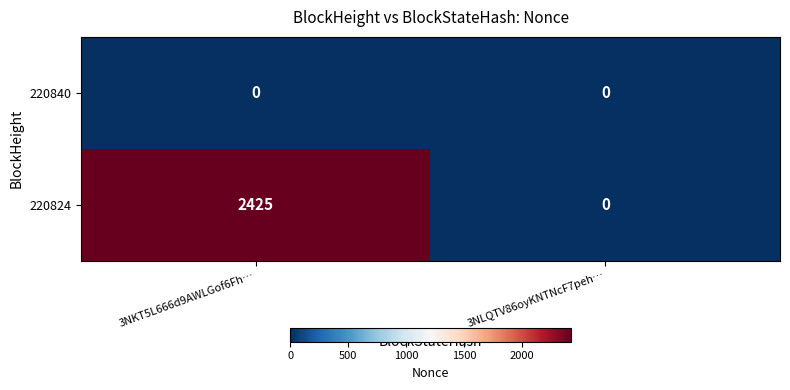

Reading right to left, list all the values displayed in this chart.

220840: 3NLQTV86oyKNTNcF7peh…=0	3NKT5L666d9AWLGof6Fh…=0
220824: 3NLQTV86oyKNTNcF7peh…=0	3NKT5L666d9AWLGof6Fh…=2425